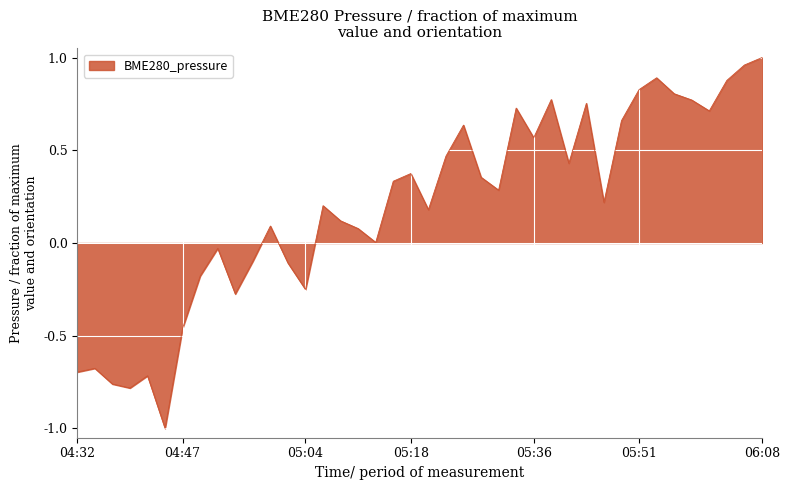

True or false: there are more than 2 points higher than both neighbors.

True